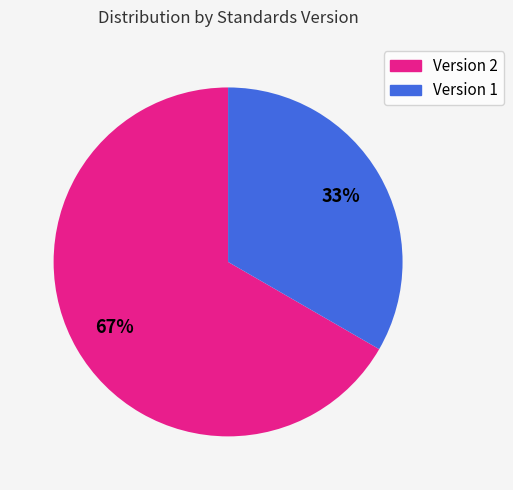

Do Version 1 and Version 2 together represent more than half of the pie?

Yes